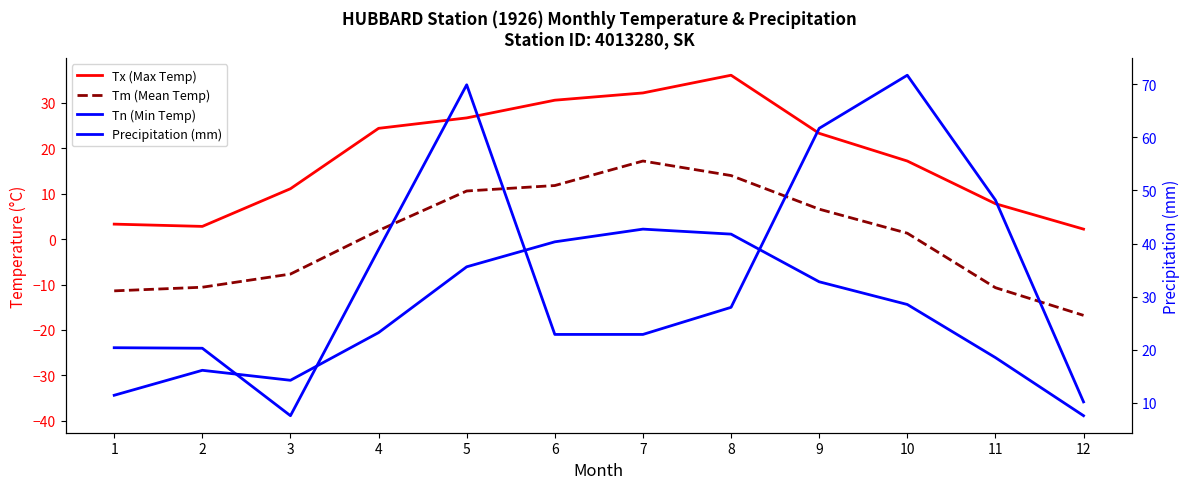

What is the sum of the Tn (Min Temp) values at 2 and 3?

-60.0